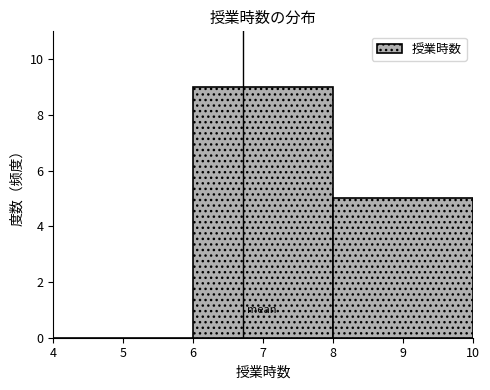

Which range on the x-axis has the tallest bar?

6 to 8